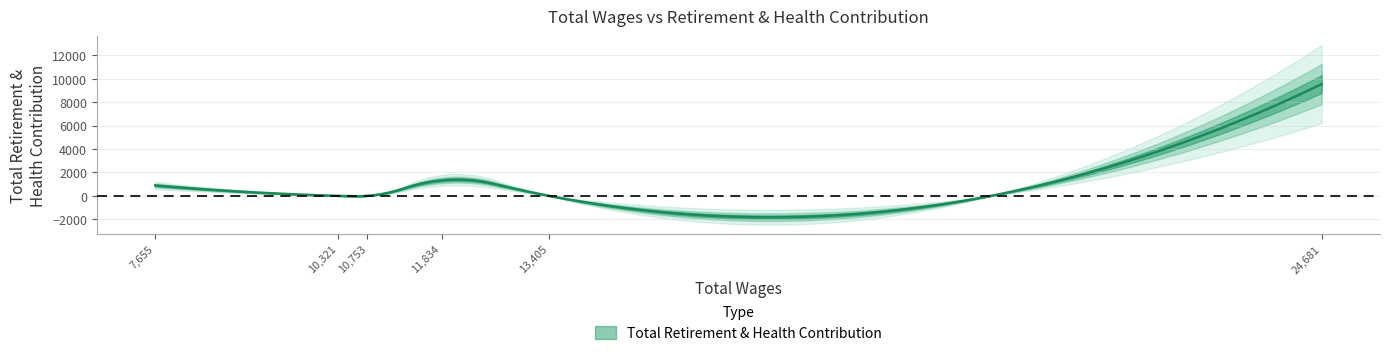

Which has a higher value, 10753 or 10321?

10753